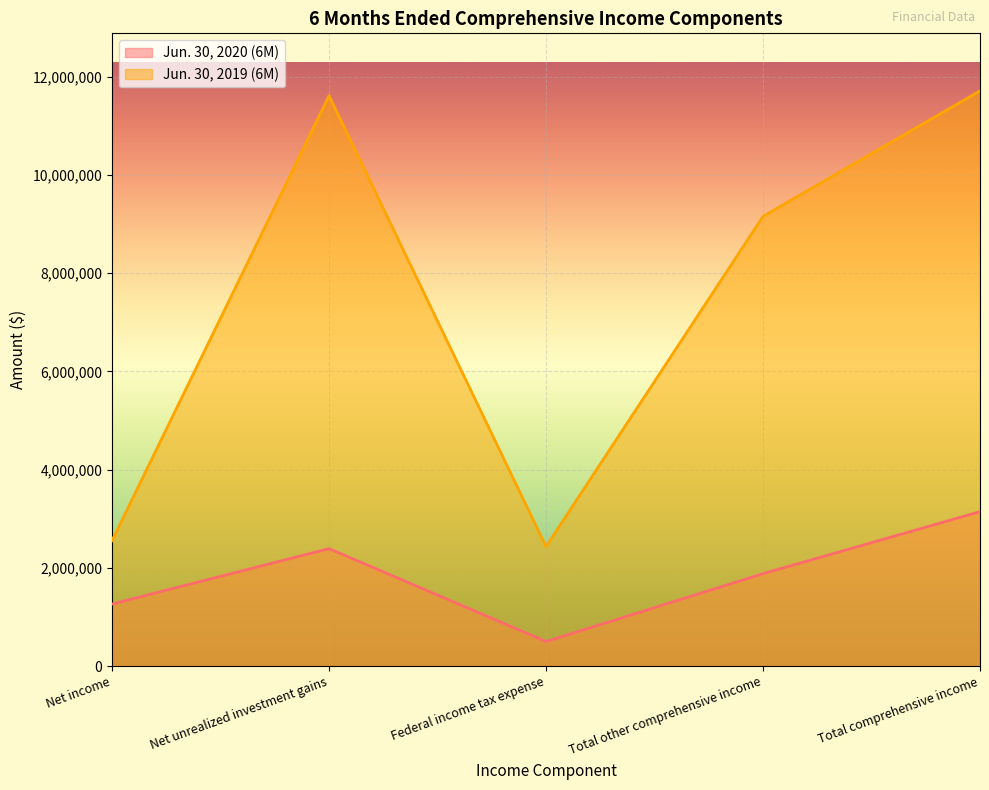

What is the label of the 3rd point from the right?

Federal income tax expense